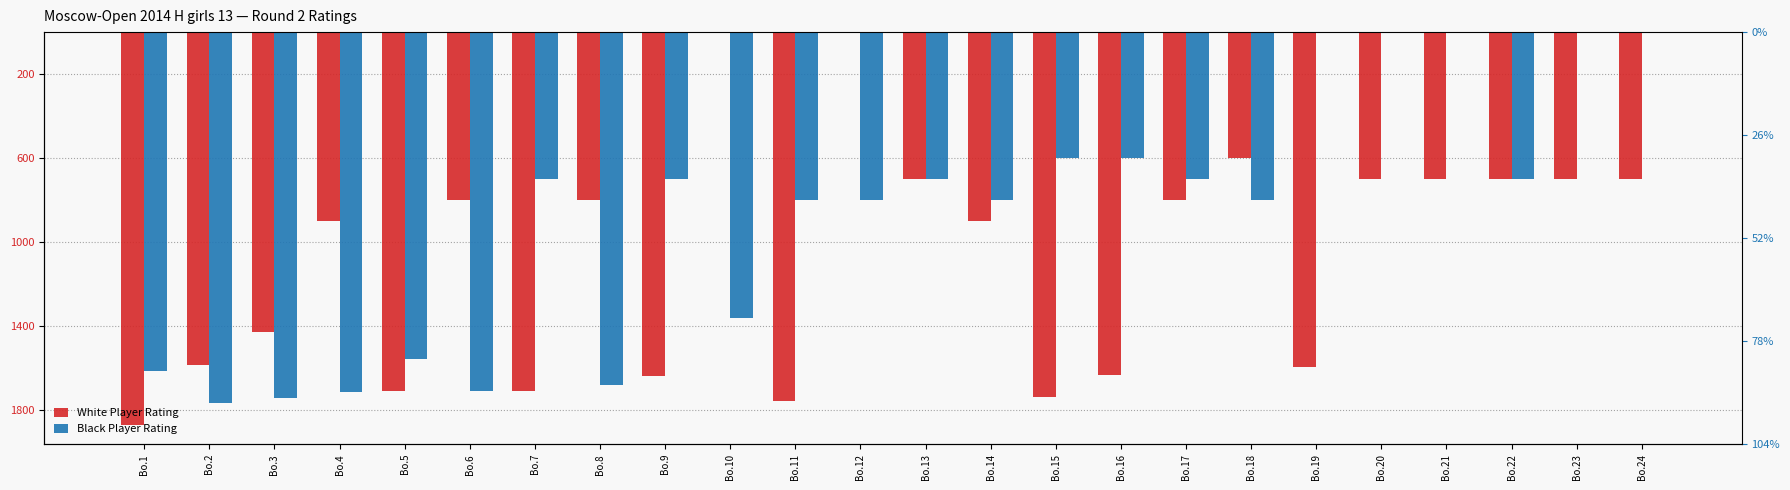

What are all the series names shown in the legend?

White Player Rating, Black Player Rating